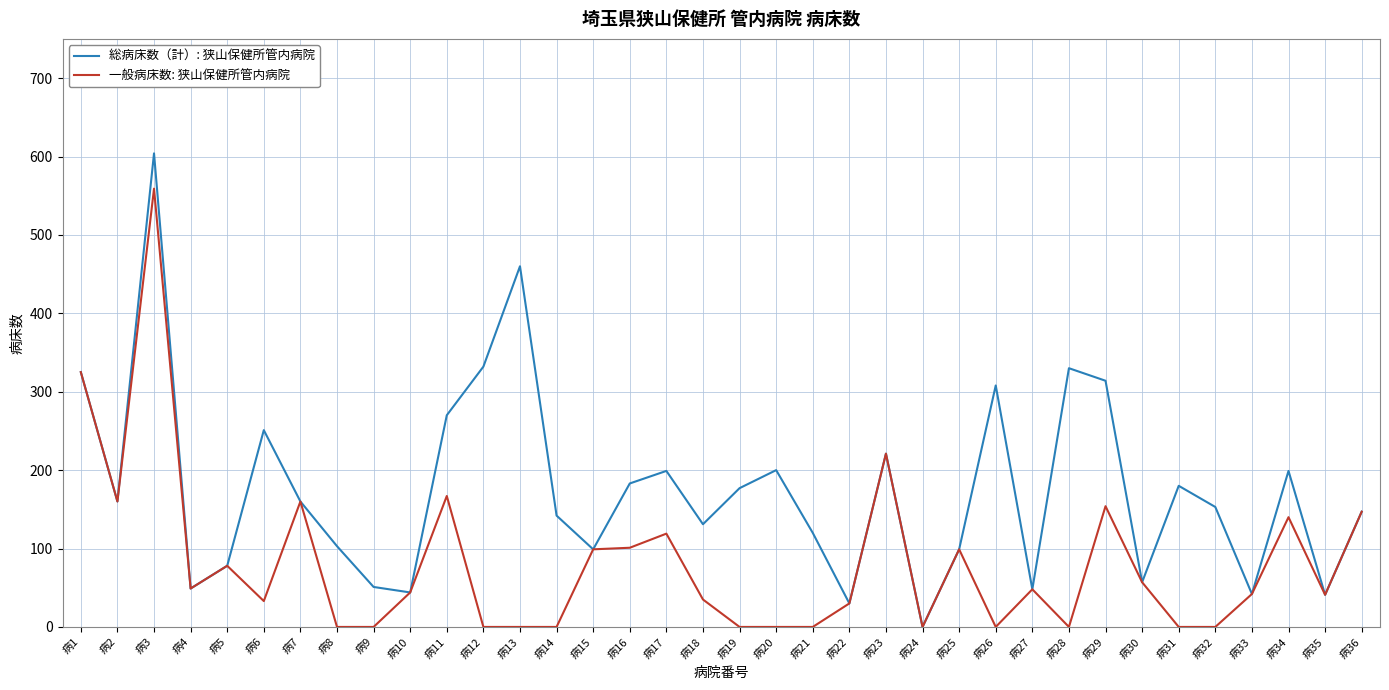

The value of 一般病床数: 狭山保健所管内病院 at 病34 is 57. True or false?

False